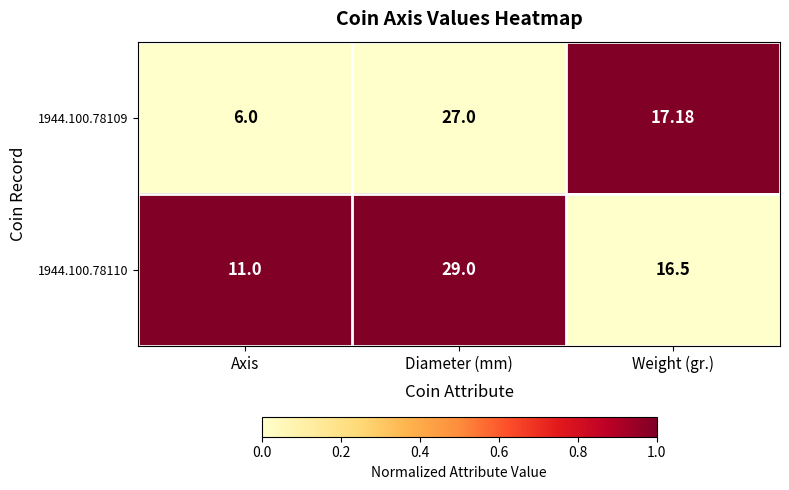

Rank the categories by 1944.100.78109 value from highest to lowest.

Diameter (mm), Weight (gr.), Axis